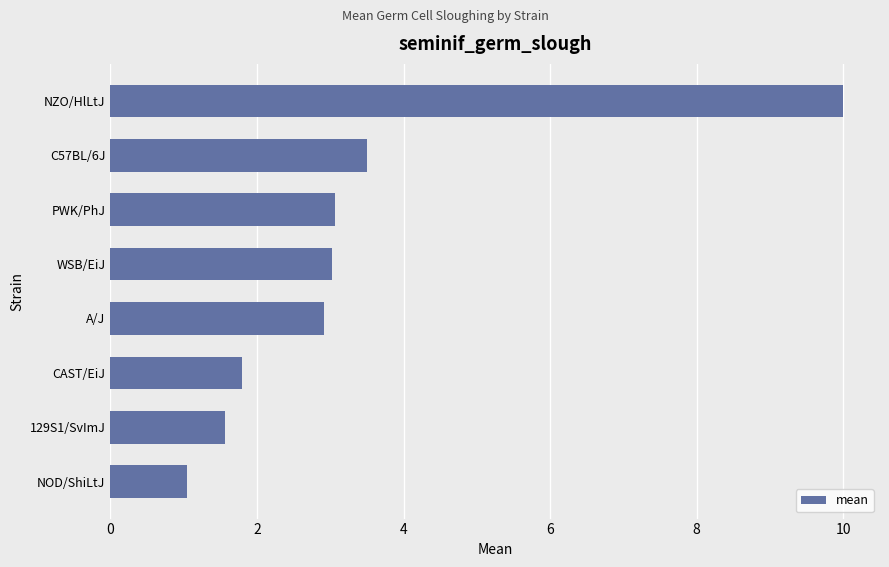

Is it true that the value at WSB/EiJ is 3.0?

True